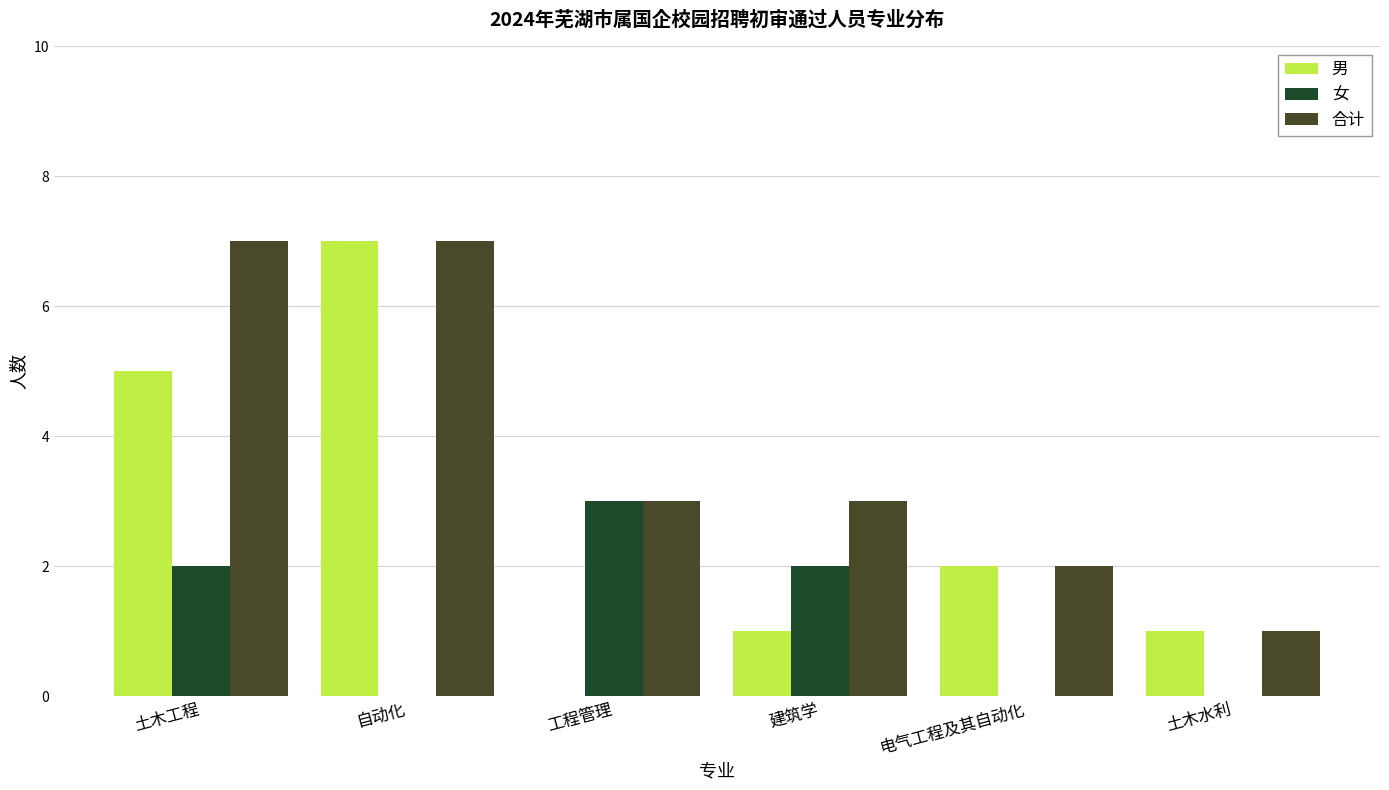

Count the number of categories in the chart.

6